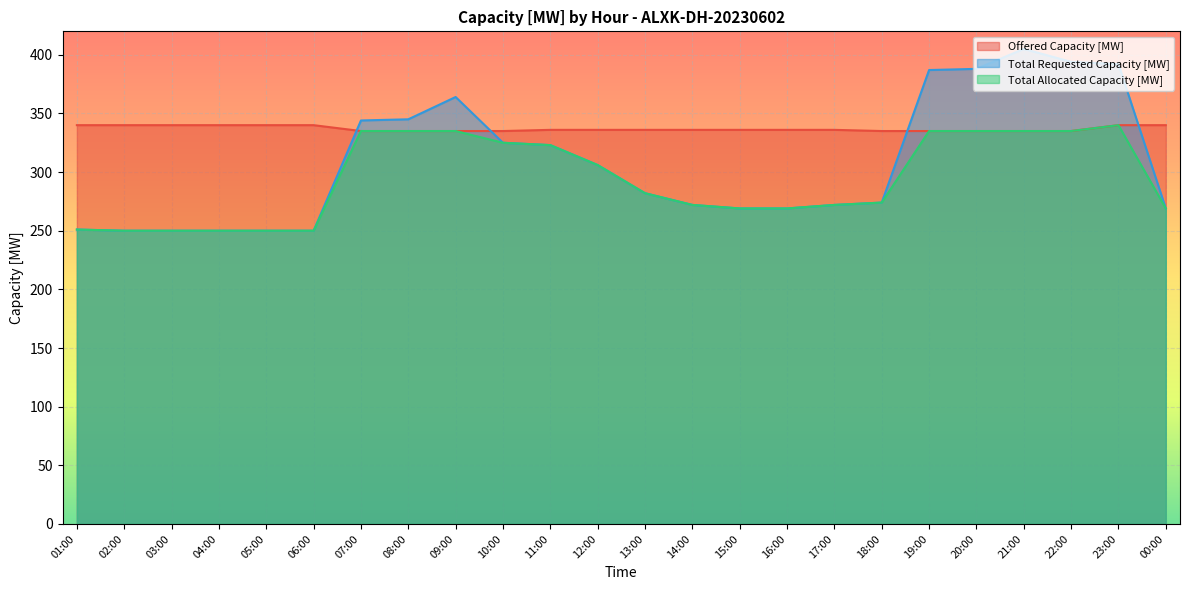

Which has a higher value, 09:00 or 23:00?

23:00